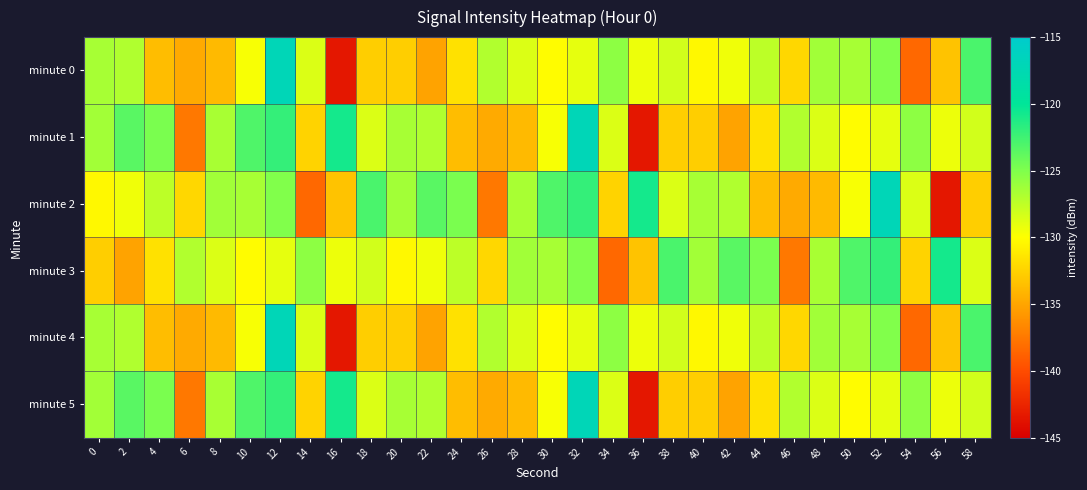

Count the number of categories in the chart.

30